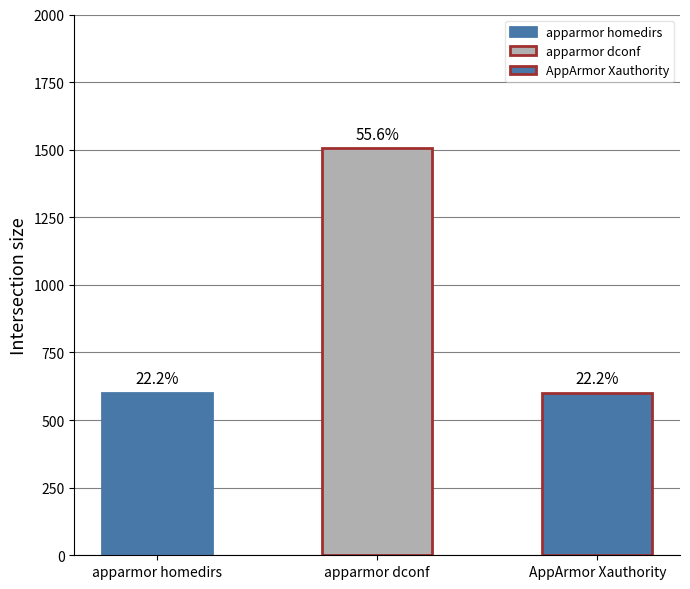

The chart shows a value of 602 at AppArmor Xauthority. True or false?

True